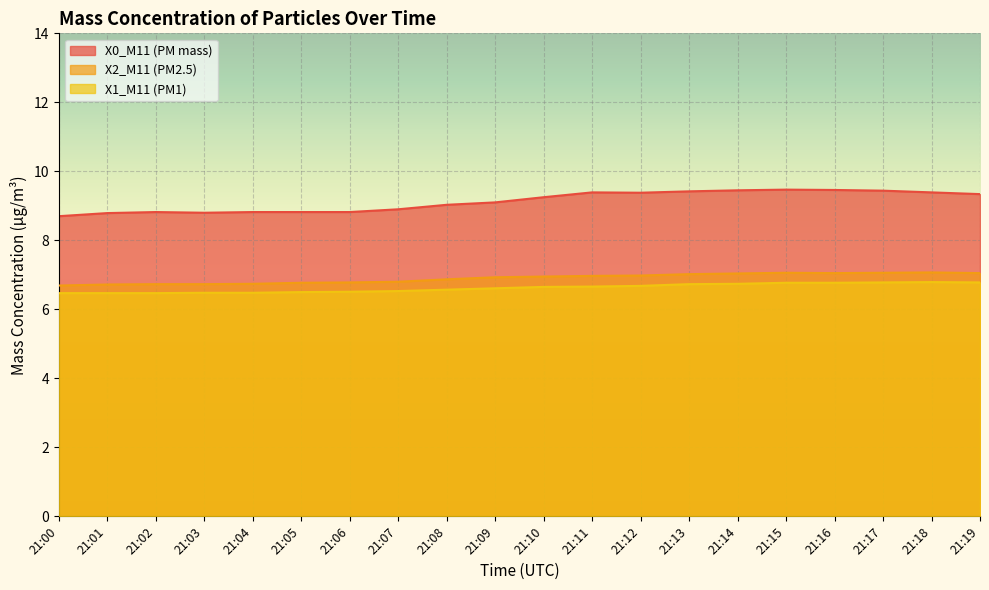

What is the sum of all X0_M11 (PM mass) values?

182.6